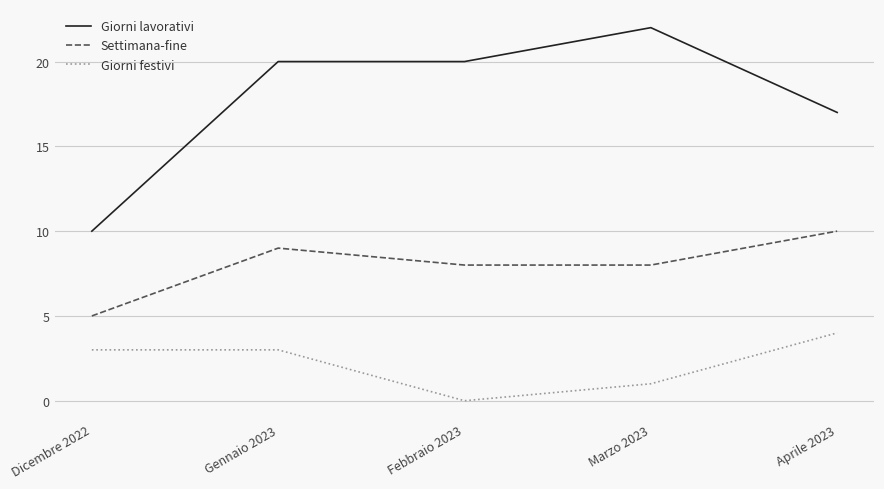

What is the difference between the highest and lowest values at Dicembre 2022?

7